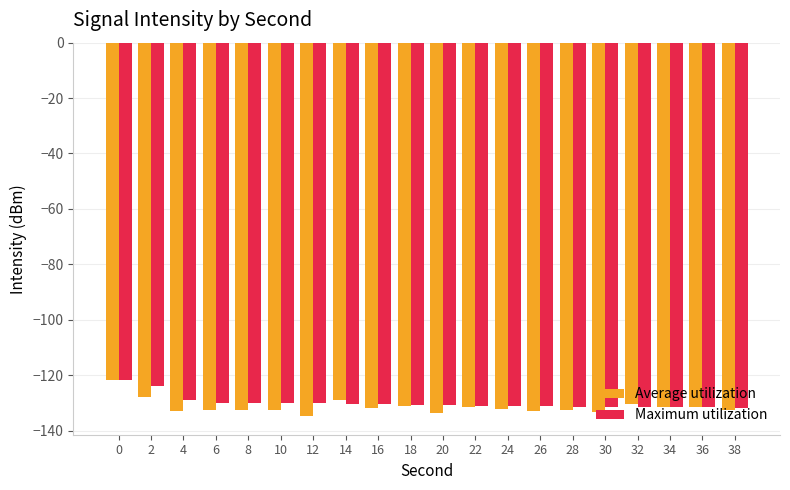

What is the sum of the Maximum utilization values at 4 and 20?

-259.7